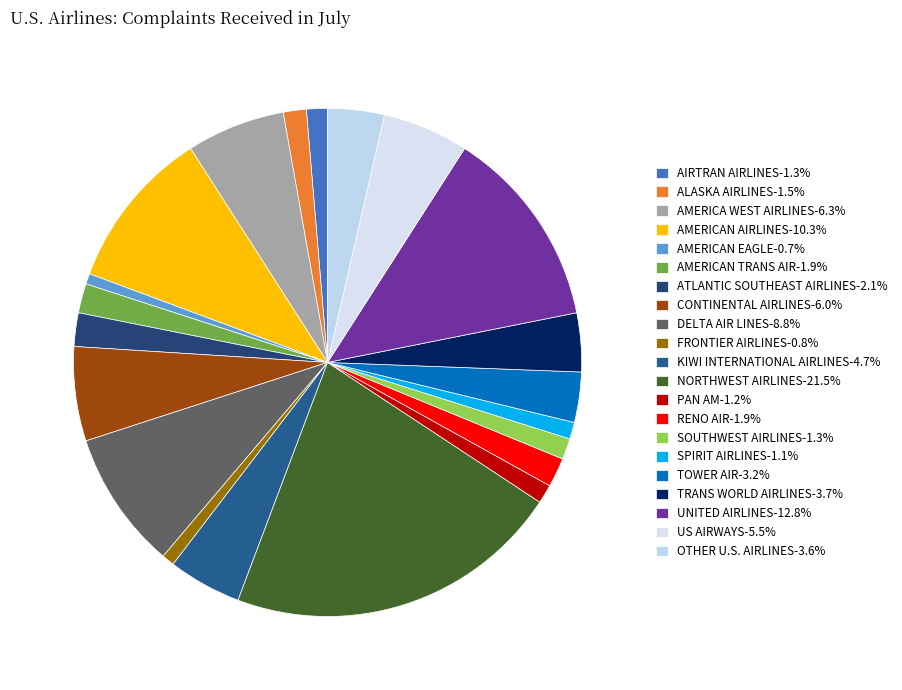

Count the number of slices in the pie.

21